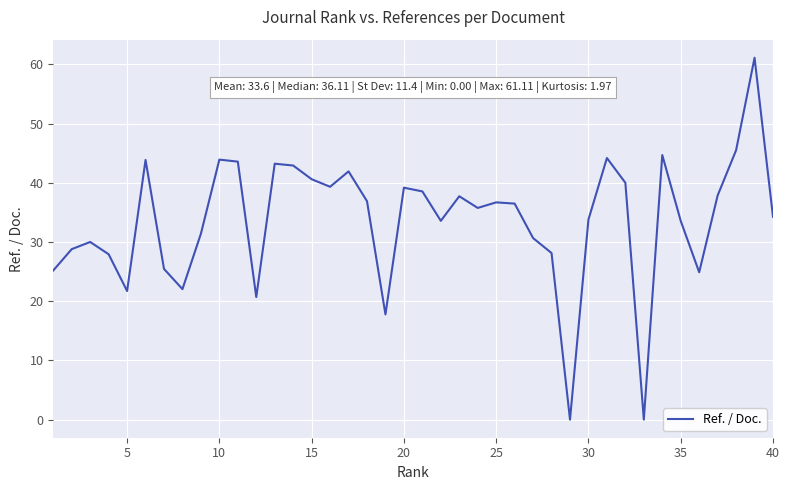

What is the maximum value shown in the chart?

61.1